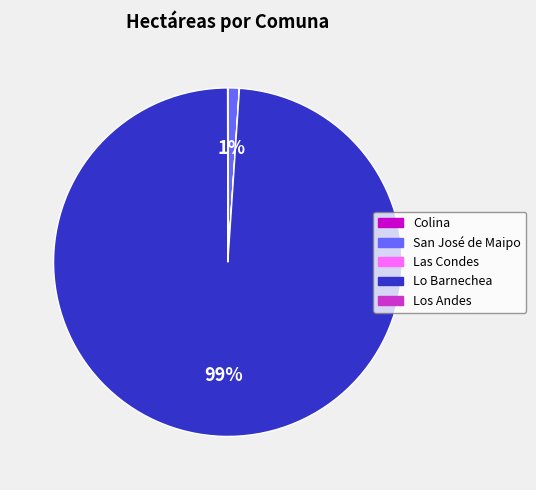

To the nearest percent, what is the average slice percentage?

20%